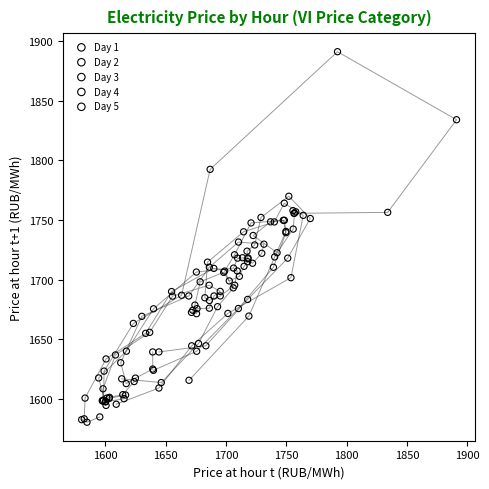

Which series reaches the maximum Y coordinate?

Day 2